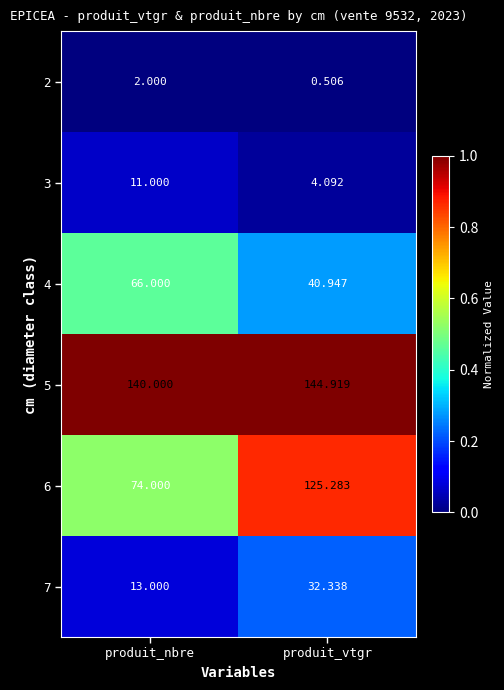

Is the value of 3 at produit_vtgr greater than the value of 2 at produit_vtgr?

Yes